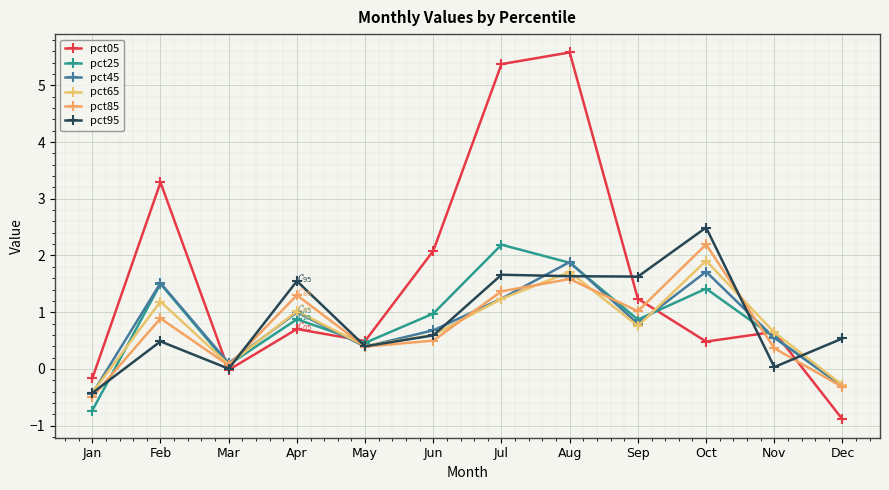

Is it true that pct05 equals 3.3 at Feb?

True